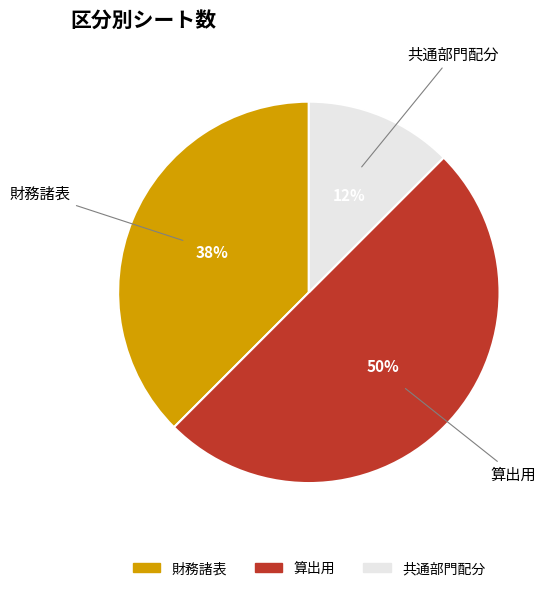

Does 共通部門配分 account for over 50% of the chart?

No